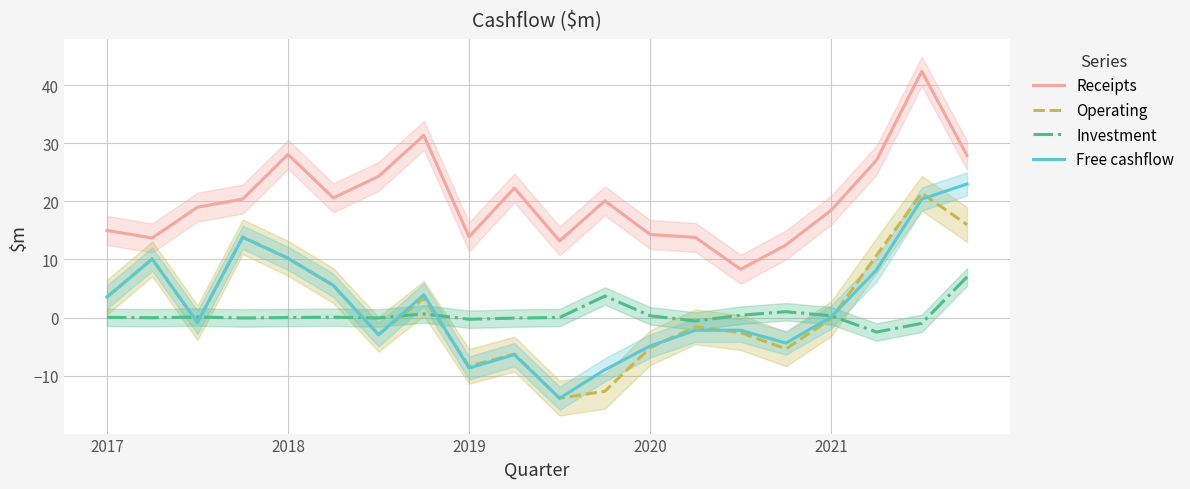

Is it true that Investment equals 0.3 at 2020?

True